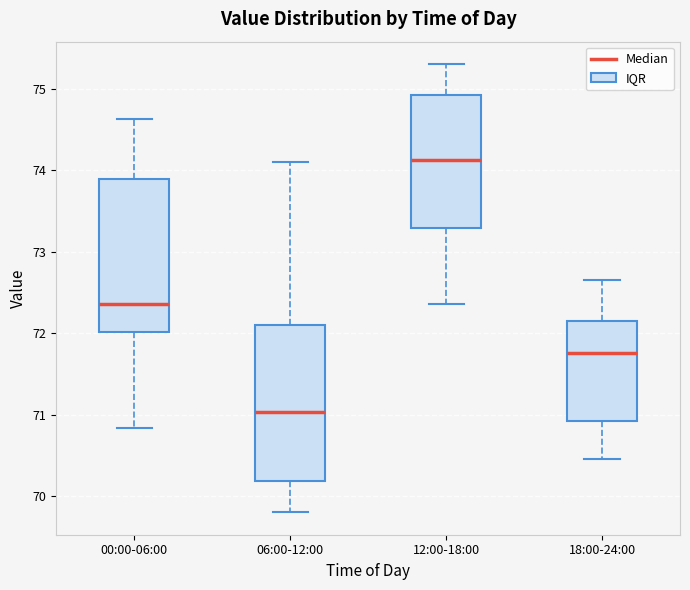

Reading left to right, transcribe this box plot: for each box, give where its median line is, the range the box spans, and where its two whiskers end, as read against the y-axis. The values are not printed on the chart, so give them approximately, as read against the axis.

00:00-06:00: median 72.4, box 72.0 to 73.9, whiskers 70.8 to 74.6
06:00-12:00: median 71.0, box 70.2 to 72.1, whiskers 69.8 to 74.1
12:00-18:00: median 74.1, box 73.3 to 74.9, whiskers 72.4 to 75.3
18:00-24:00: median 71.8, box 70.9 to 72.2, whiskers 70.5 to 72.7